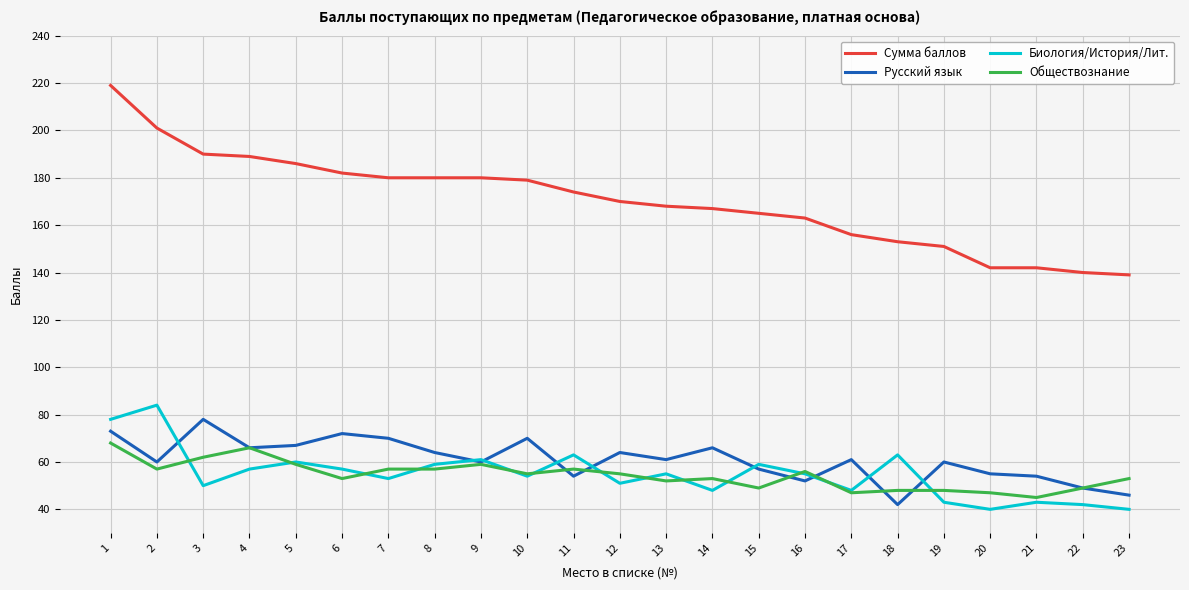

What is the smallest value displayed?

40